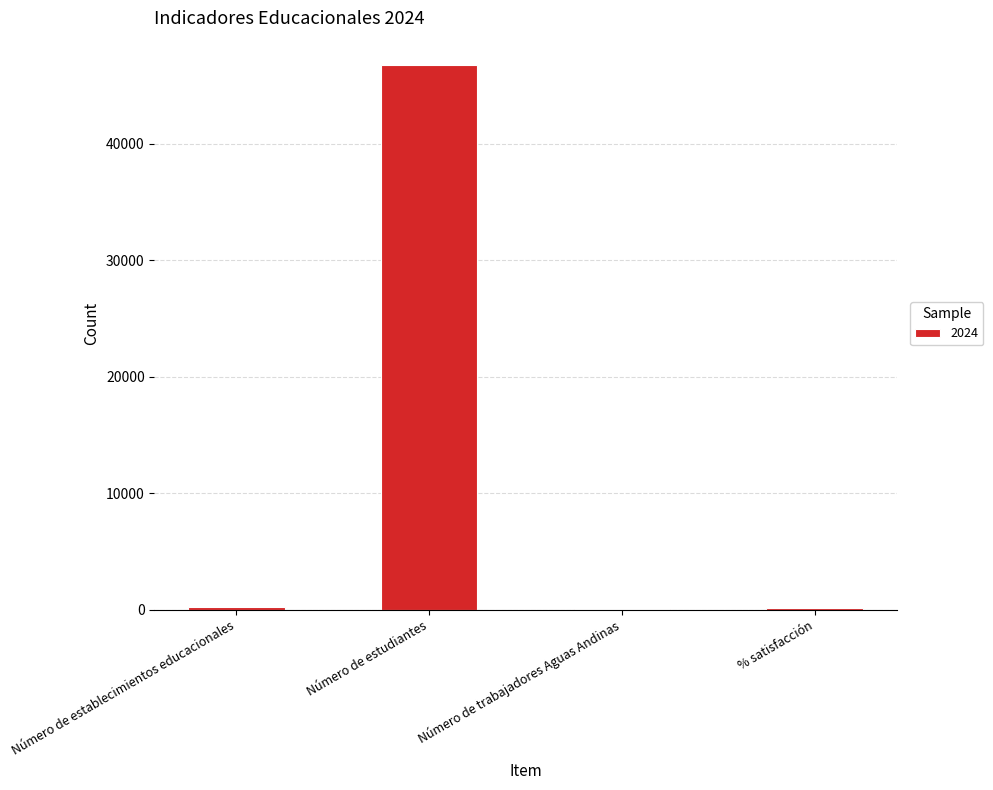

True or false: the data shows 34 at Número de trabajadores Aguas Andinas.

True